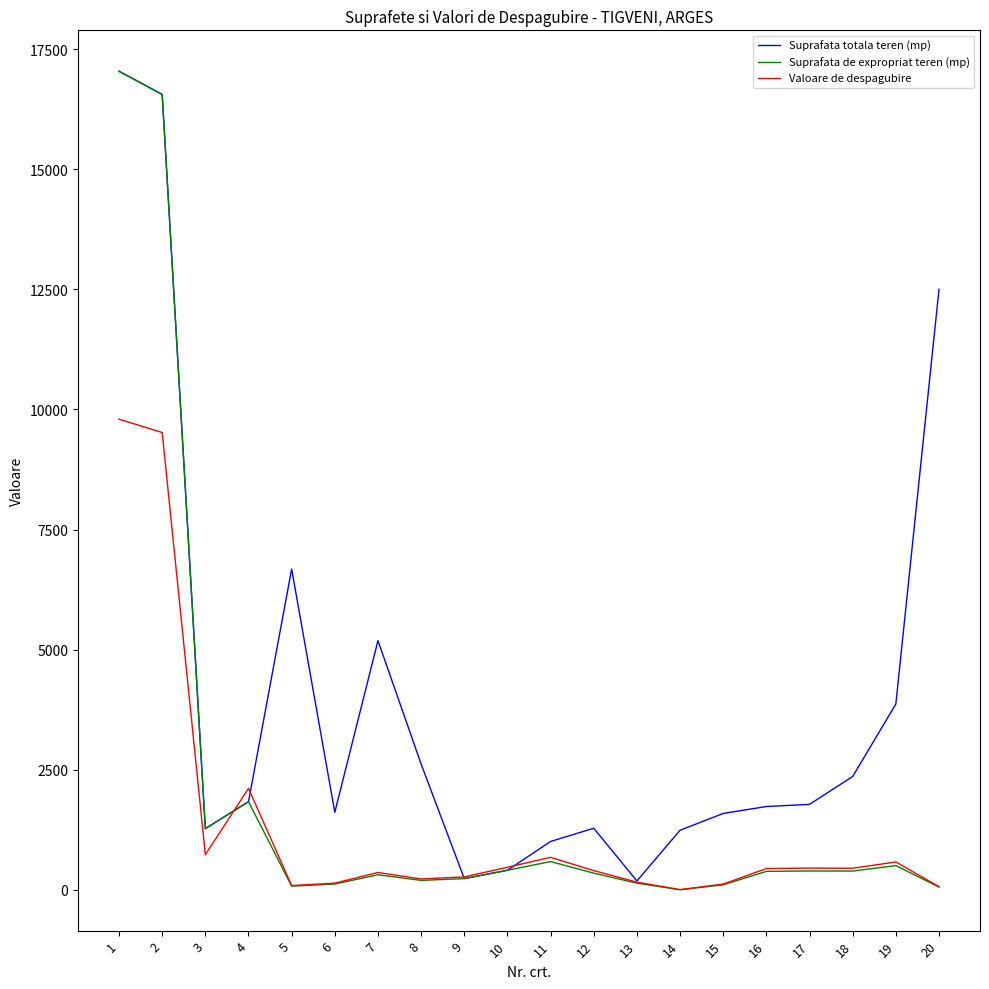

What is the highest value of the Suprafata de expropriat teren (mp) series?

17038.0